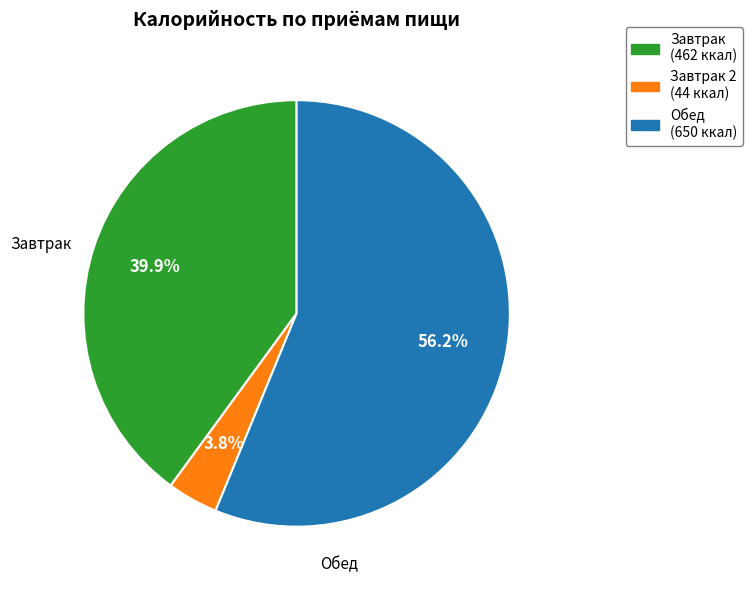

Is there any slice that represents more than half of the pie?

Yes